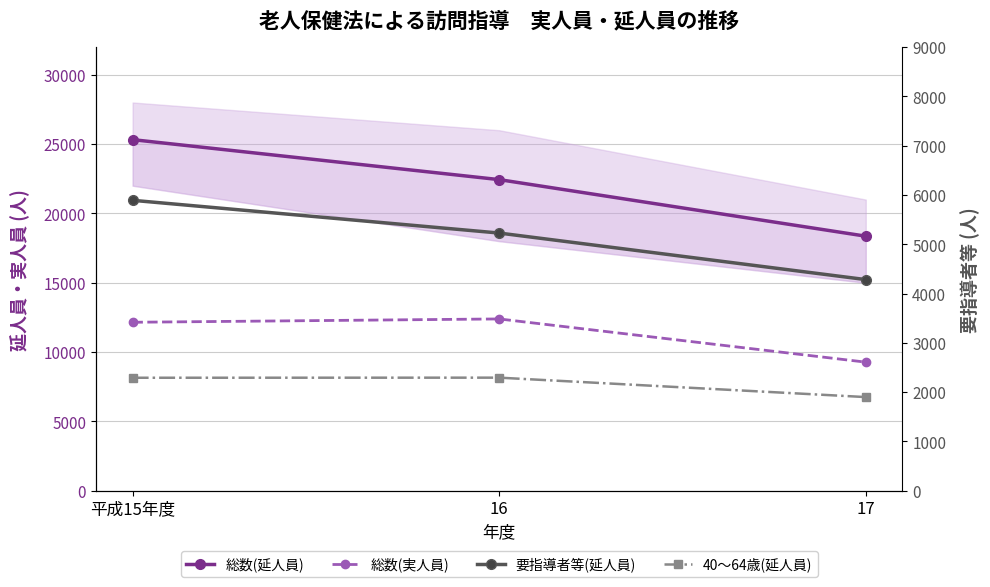

List the labels in order of 40～64歳(延人員) value, largest first.

16, 平成15年度, 17